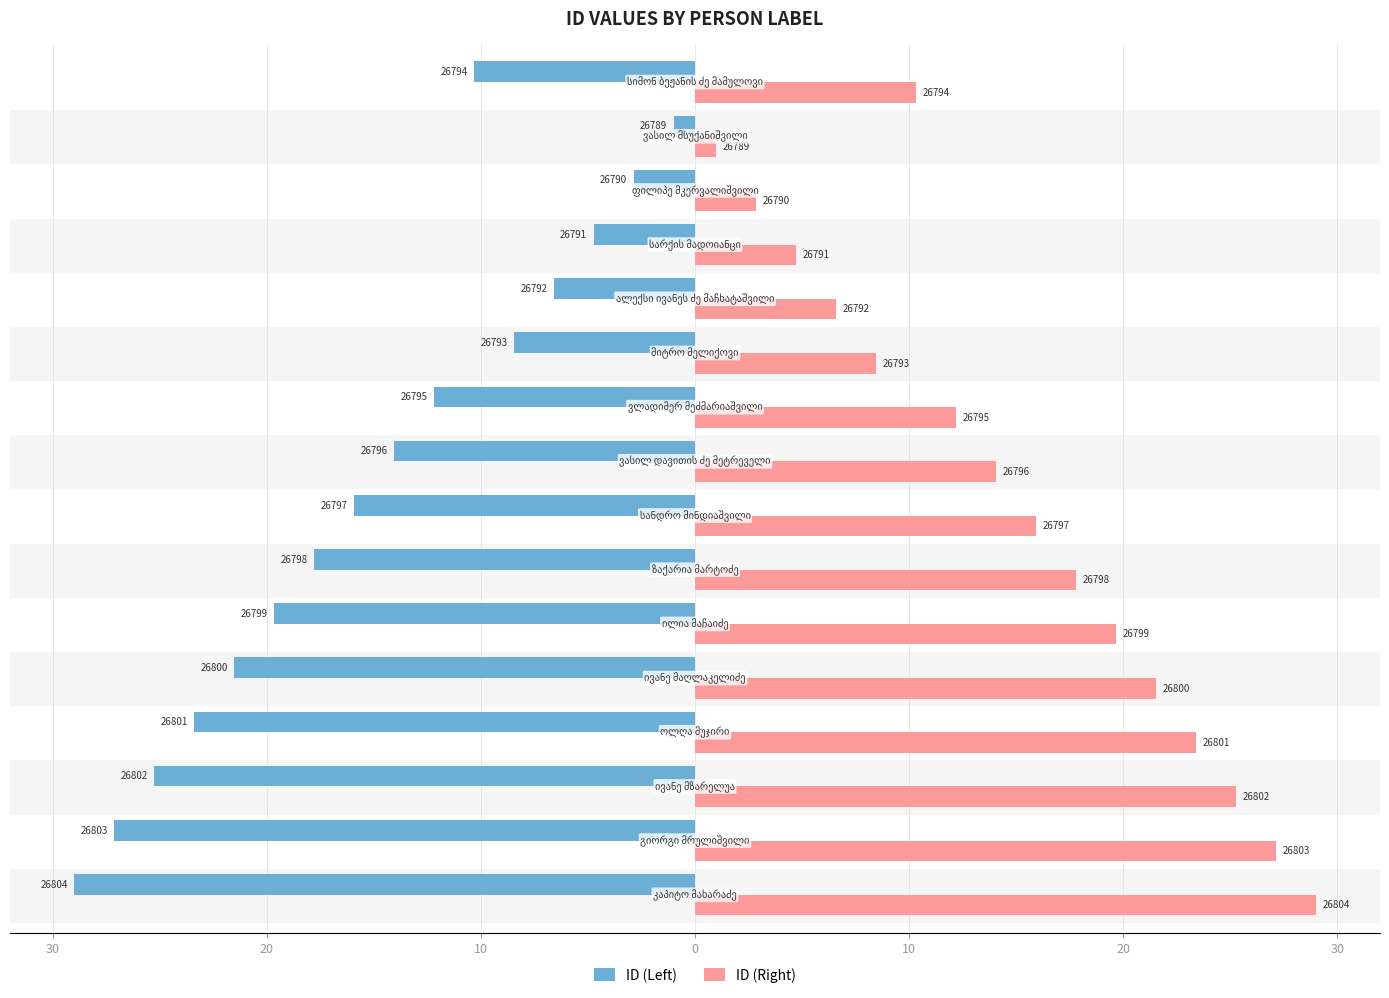

What are all the series names shown in the legend?

ID (Left), ID (Right)